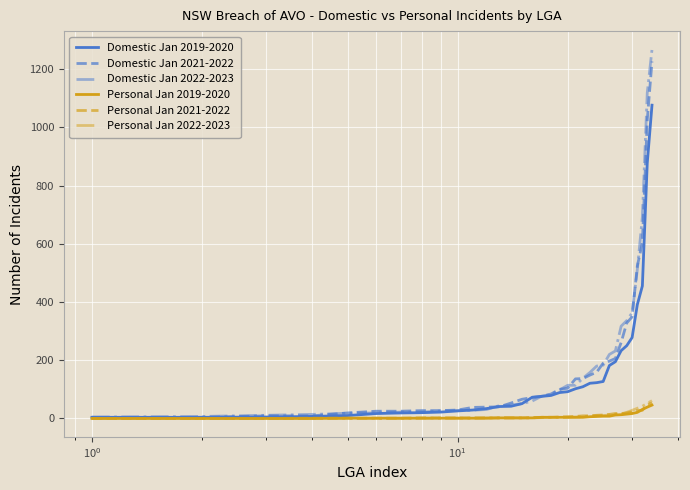

What is the greatest value displayed?

1267